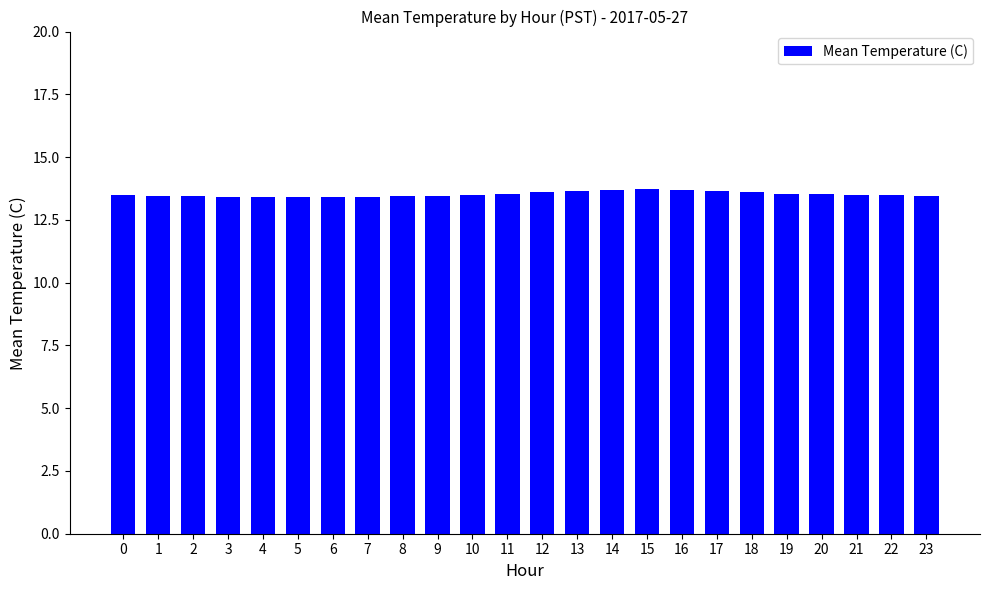

Approximately how many times larger is the value at 16 compared to 6?

1.0